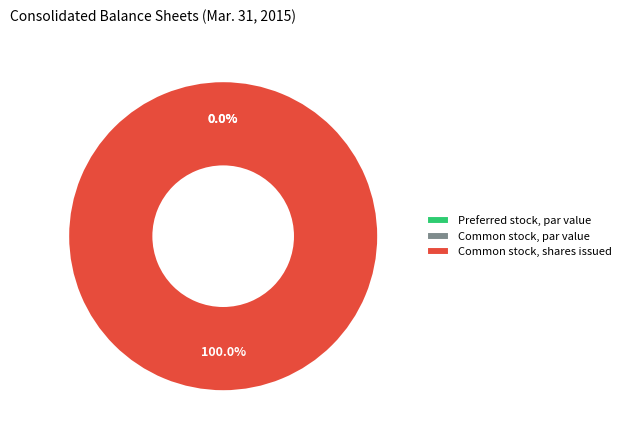

Which category has the biggest portion of the pie?

Common stock, shares issued